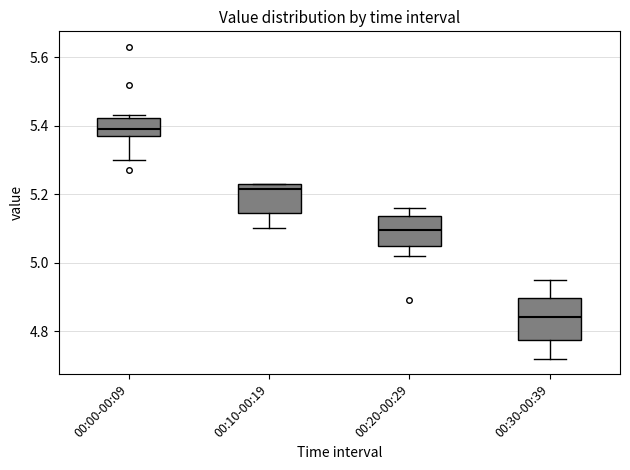

Reading left to right, transcribe this box plot: for each box, give where its median line is, the range the box spans, and where its two whiskers end, as read against the y-axis. The values are not printed on the chart, so give them approximately, as read against the axis.

00:00-00:09: median 5.40, box 5.38 to 5.42, whiskers 5.30 to 5.44
00:10-00:19: median 5.22, box 5.14 to 5.24, whiskers 5.10 to 5.24
00:20-00:29: median 5.10, box 5.04 to 5.14, whiskers 5.02 to 5.16
00:30-00:39: median 4.84, box 4.78 to 4.90, whiskers 4.72 to 4.96